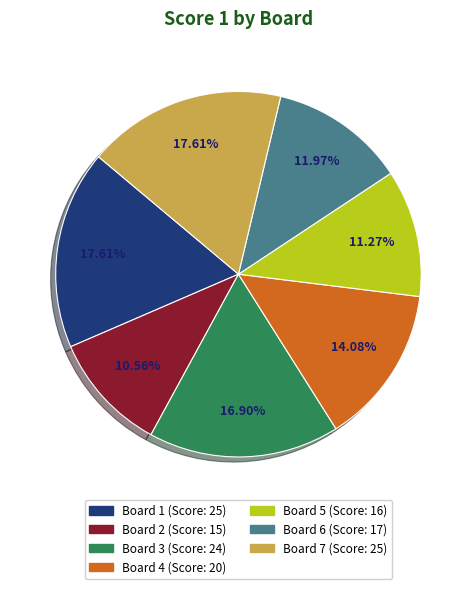

To the nearest percent, what percentage of the pie is Board 3?

17%